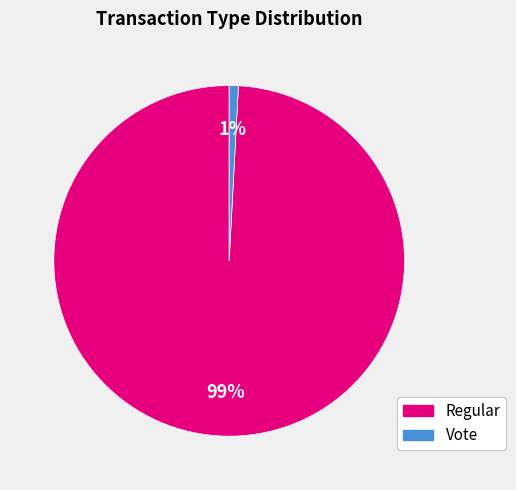

To the nearest percent, what is the difference between the largest and smallest slice percentages?

98%